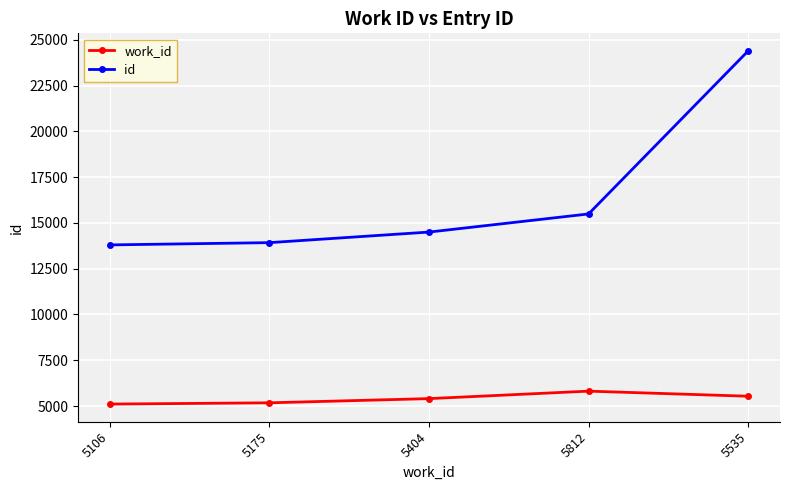

Is the value of id at 5175 greater than the value of work_id at 5175?

Yes